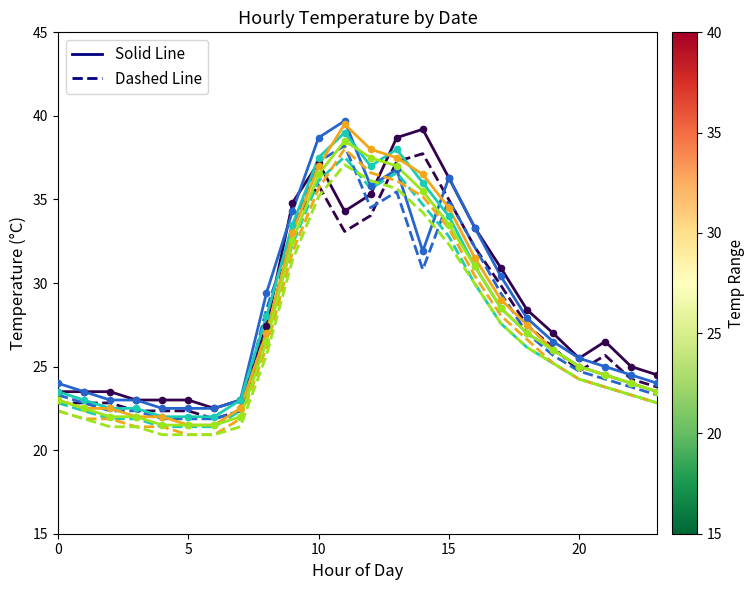

What is the greatest value displayed?

39.7